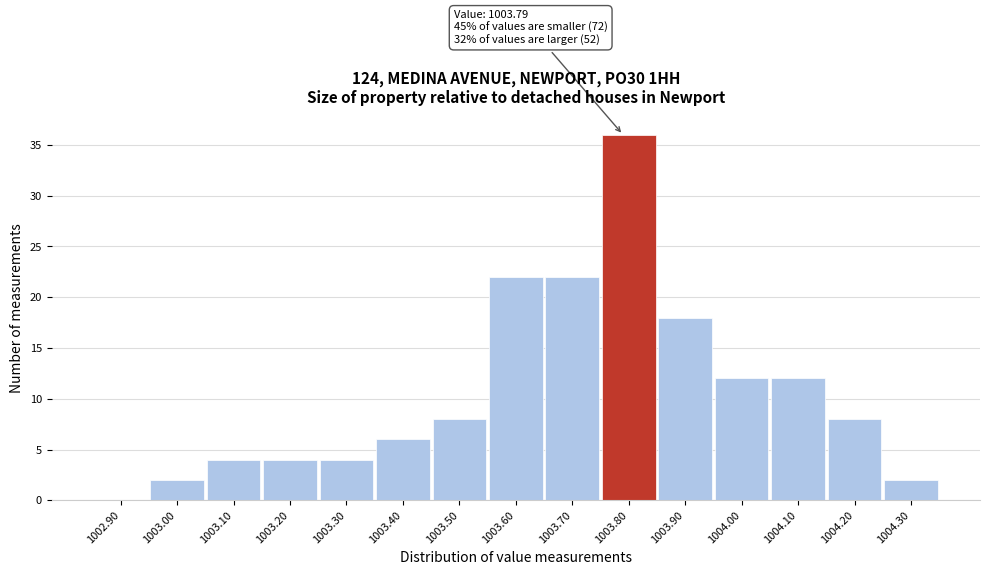

Over which range of the x-axis is the bar tallest?

1003.75 to 1003.85